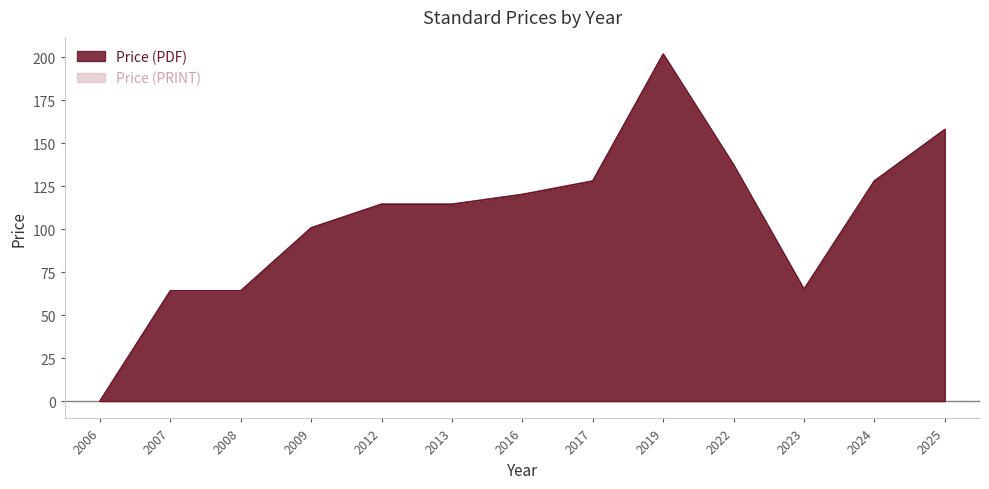

How many lines are shown in the chart?

2